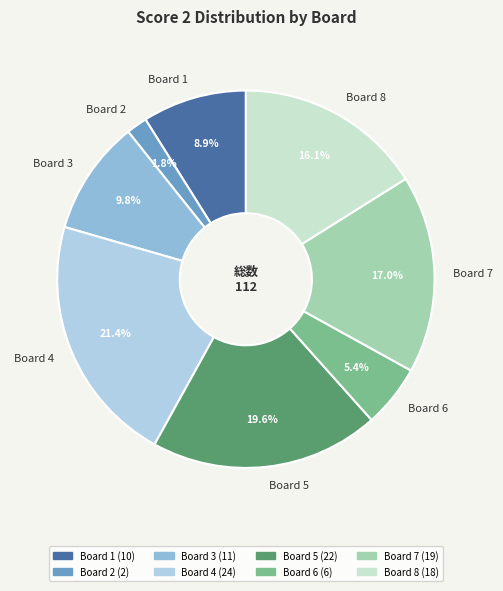

True or false: Board 3 accounts for 10% of the total.

True